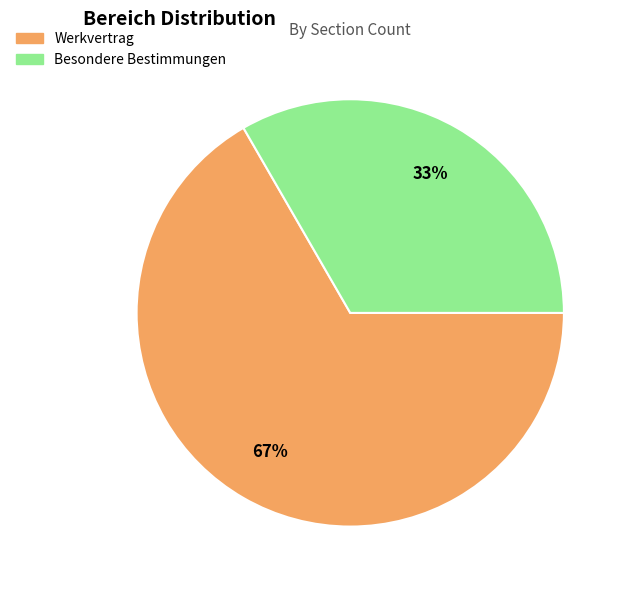

Which category accounts for the majority?

Werkvertrag